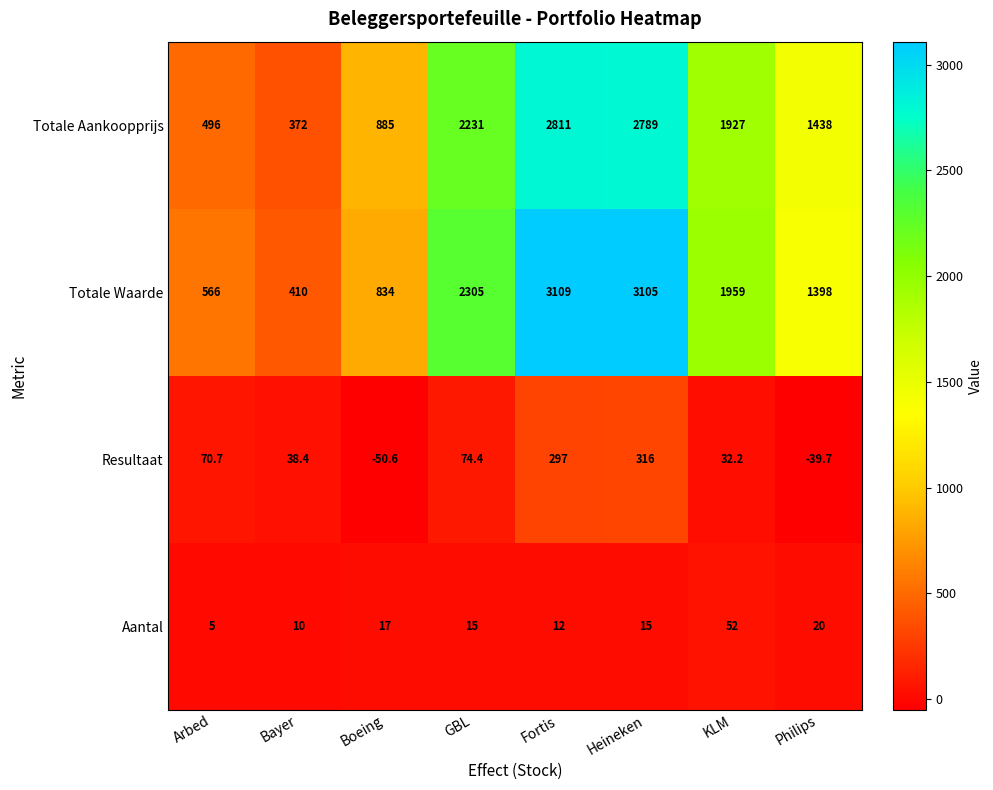

What value does the Resultaat series have at Boeing?

-50.6